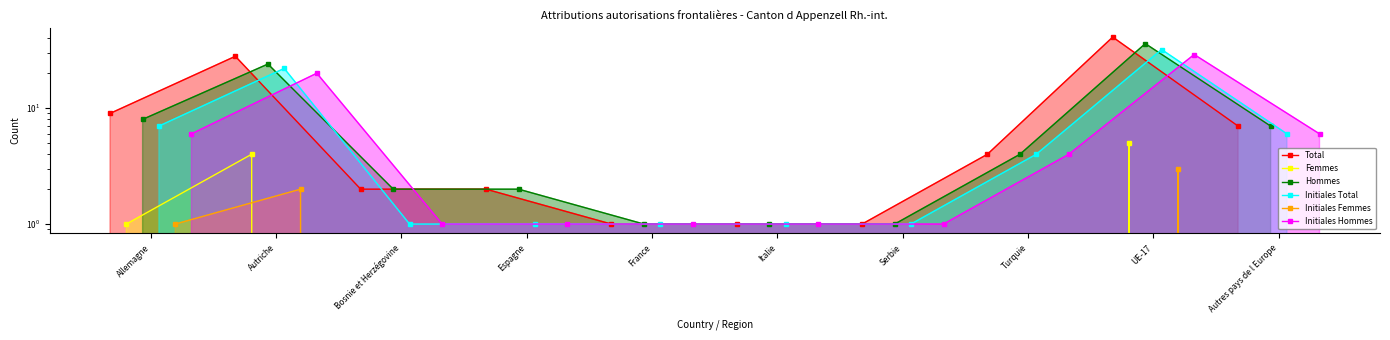

How many distinct data groups are displayed?

6